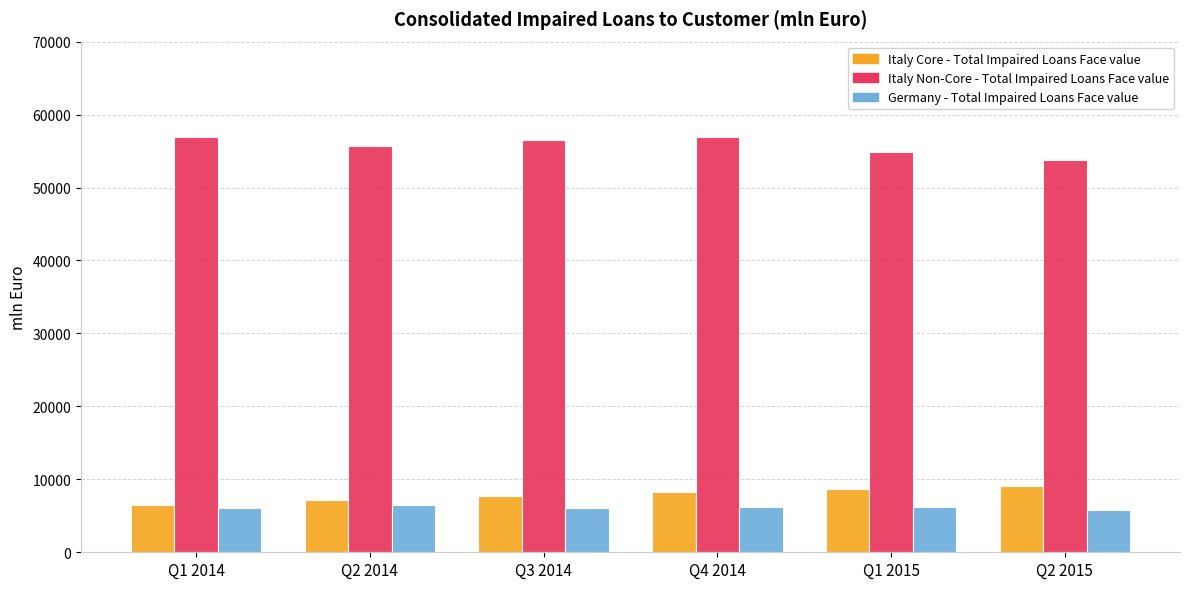

At Q2 2015, list the series in order from smallest to largest.

Germany - Total Impaired Loans Face value, Italy Core - Total Impaired Loans Face value, Italy Non-Core - Total Impaired Loans Face value